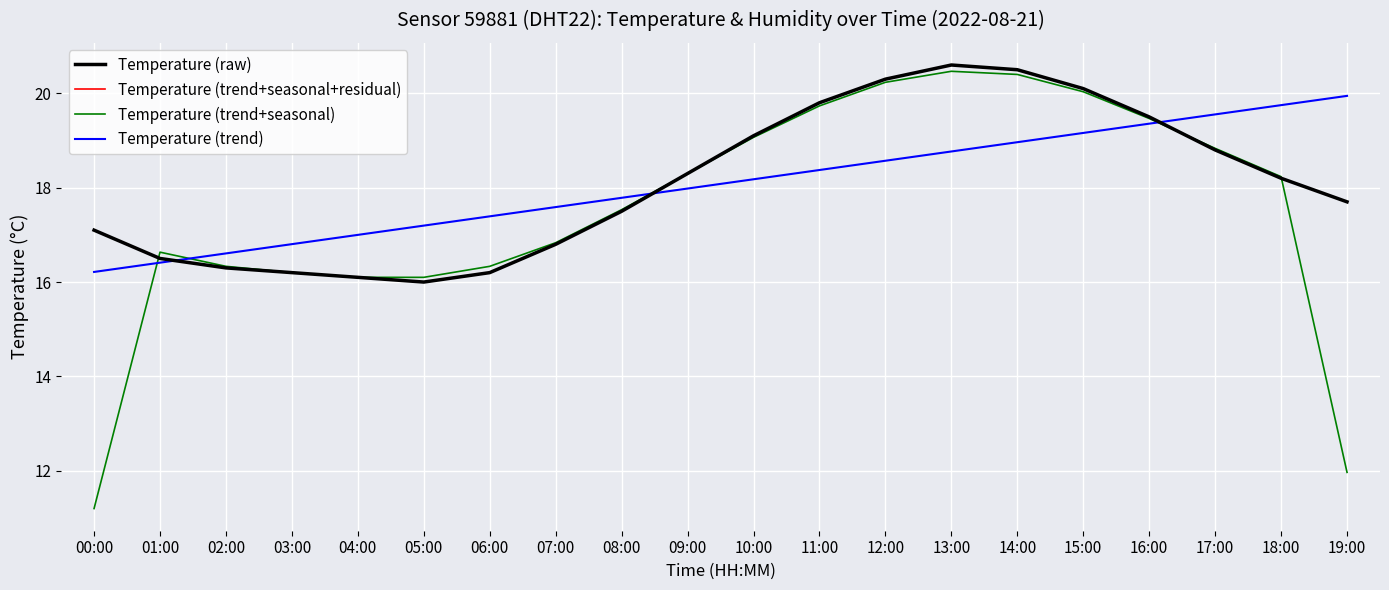

At 11:00, list the series in order from smallest to largest.

Temperature (trend), Temperature (trend+seasonal), Temperature (raw), Temperature (trend+seasonal+residual)